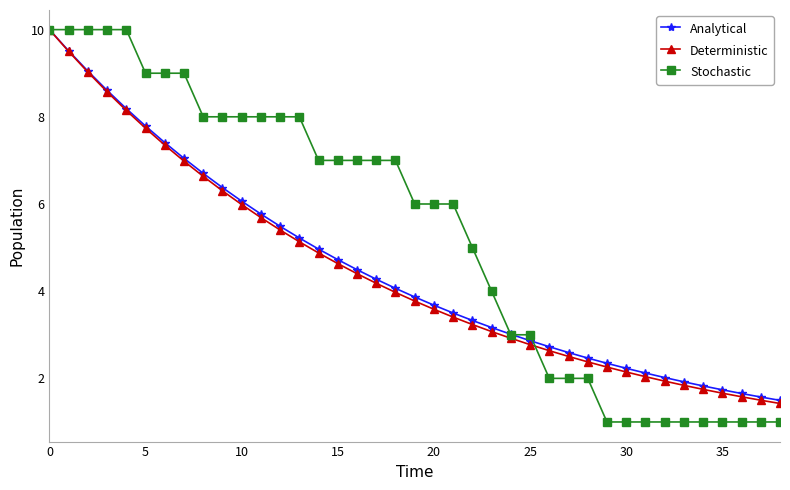

What is the value of the Analytical point at the 38th from the left?

1.6